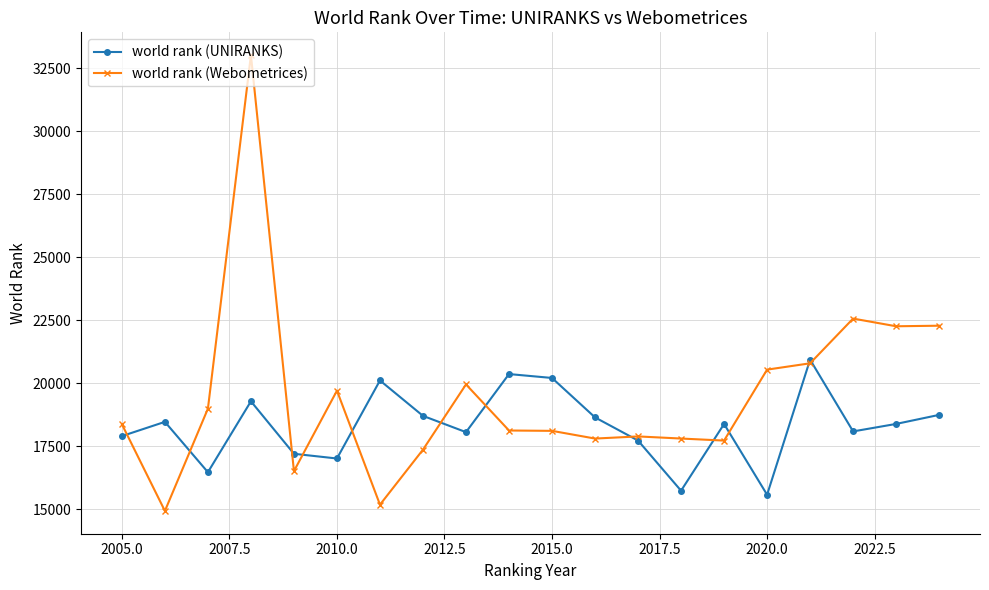

How many distinct data groups are displayed?

2